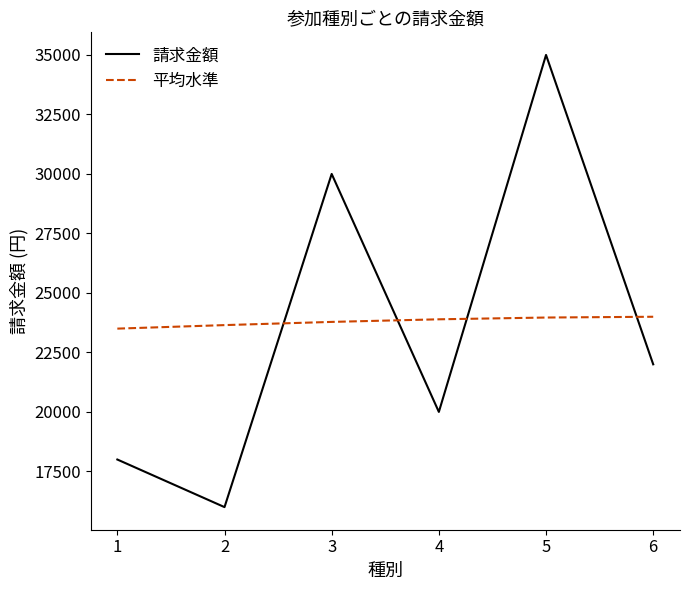

The value of 平均水準 at 3 is 23782.3. True or false?

True